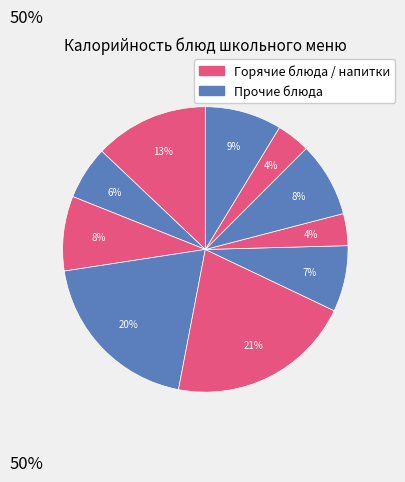

How many slices are in this pie chart?

10